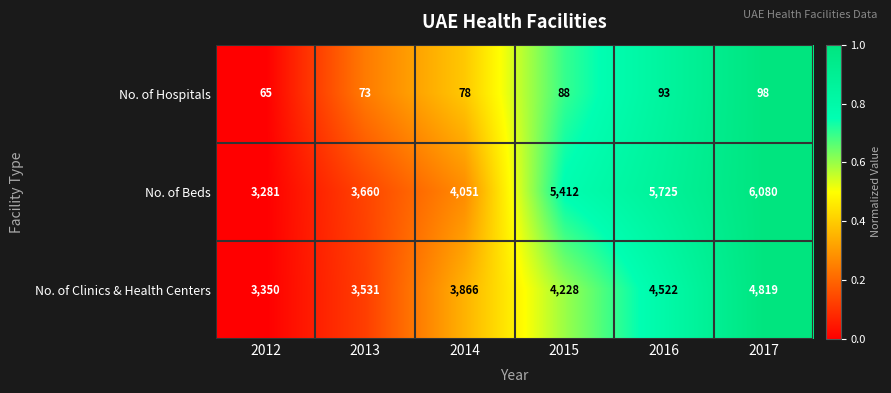

Count the number of data series in this chart.

3